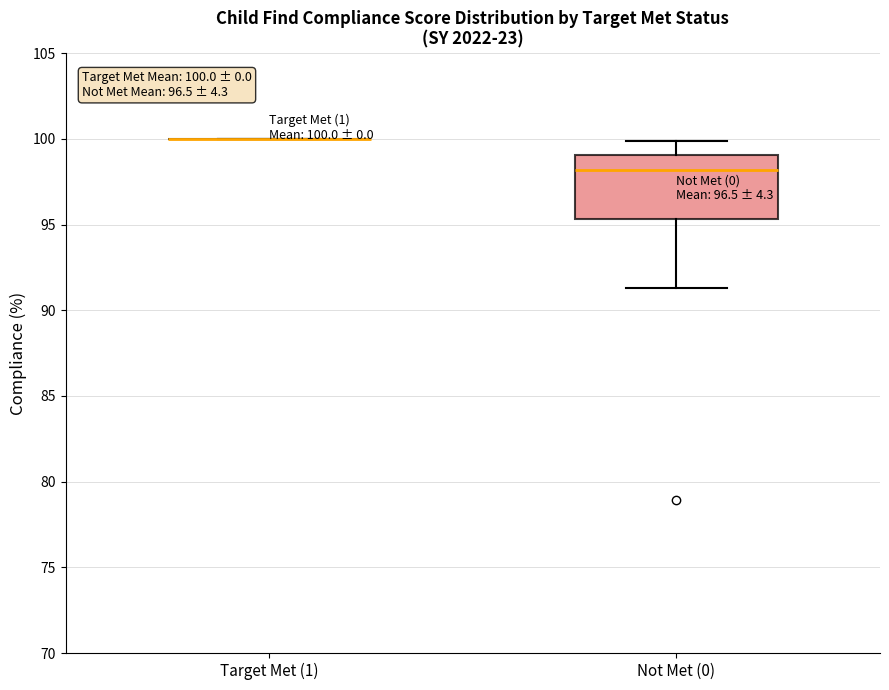

Comparing the boxes themselves (not the whiskers), which one is the tallest?

Not Met (0)